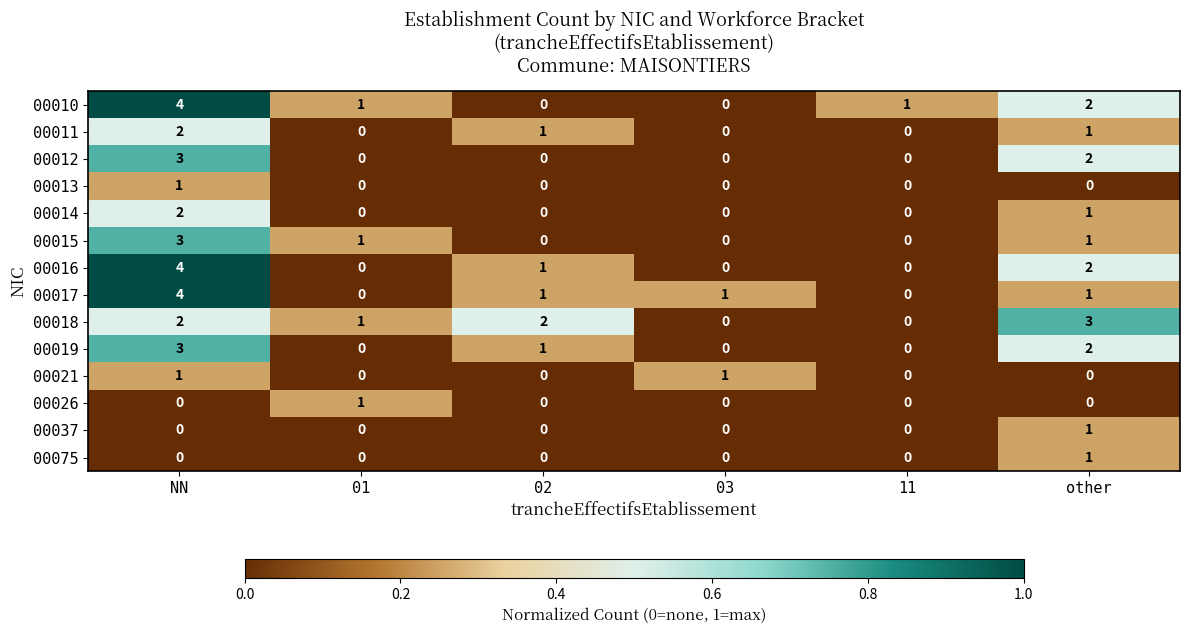

What is the sum of all 00019 values?

6